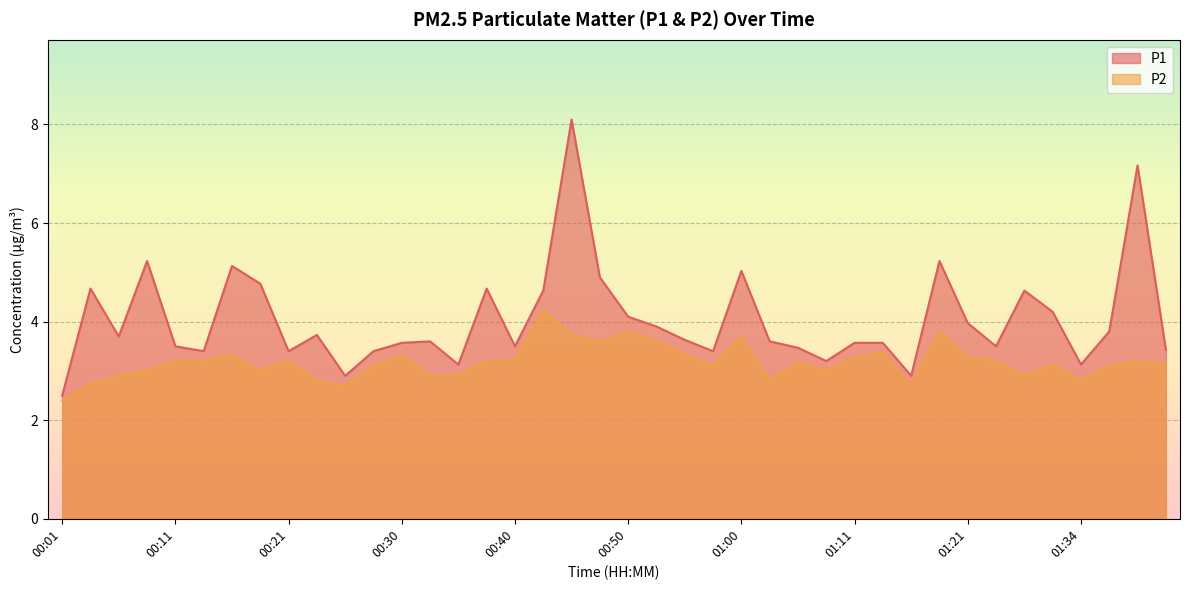

At how many categories does at least one series exceed 3?

37